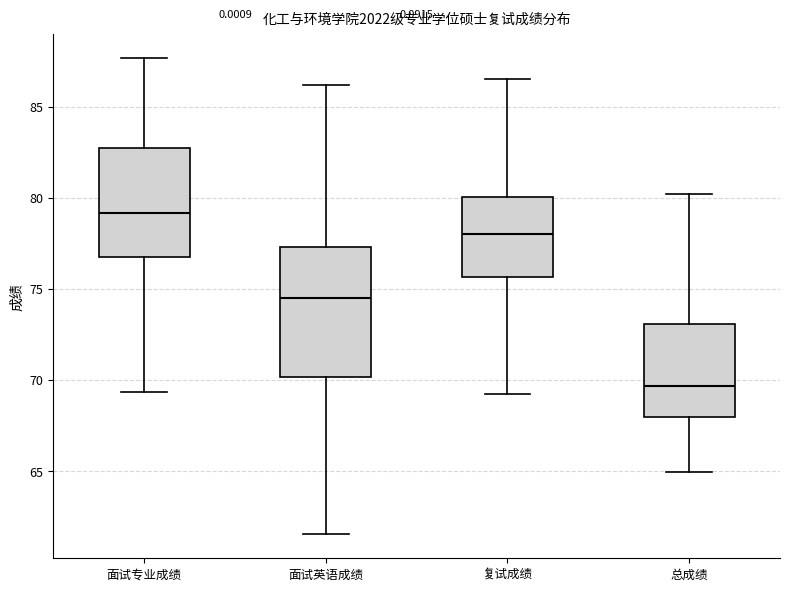

Which box's median line is the highest?

面试专业成绩